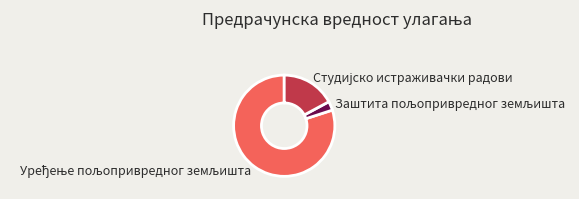

Does any single category account for the majority?

Yes